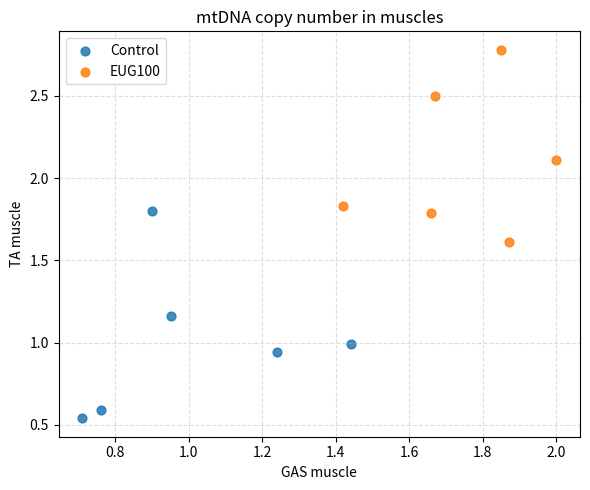

What are all the series names shown in the legend?

Control, EUG100